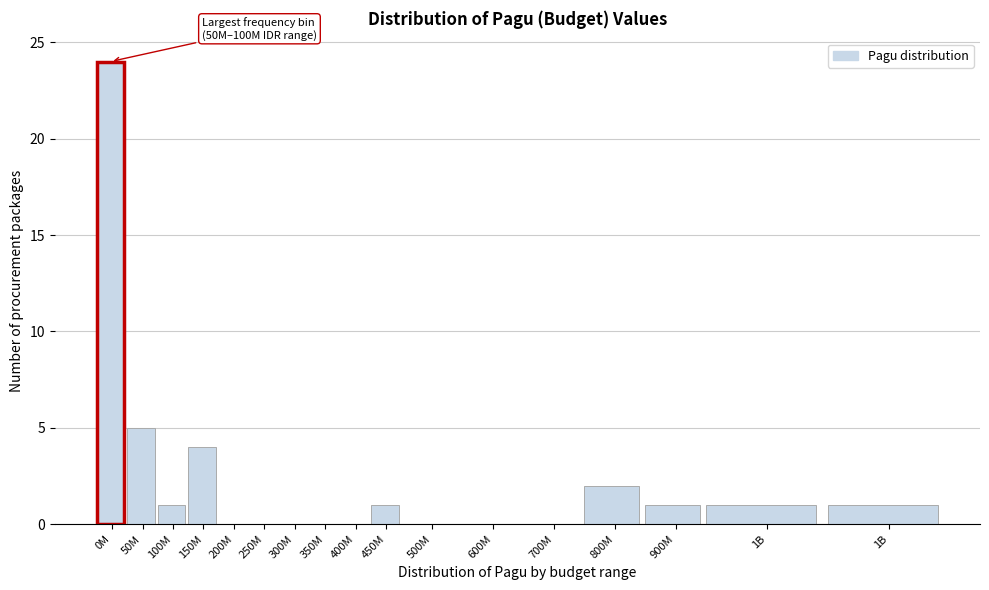

How many series are shown in this chart?

1